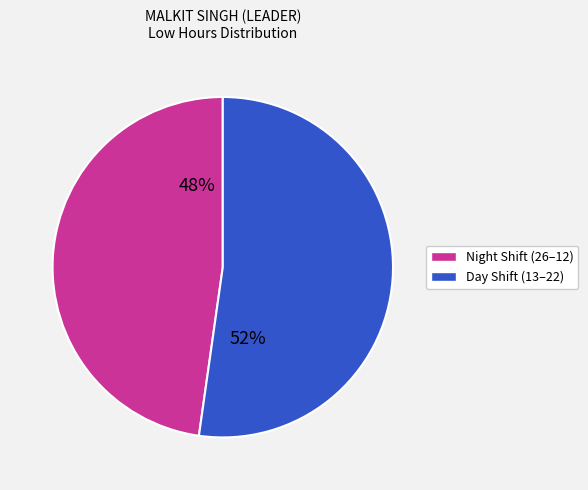

Is there any slice that represents more than half of the pie?

Yes